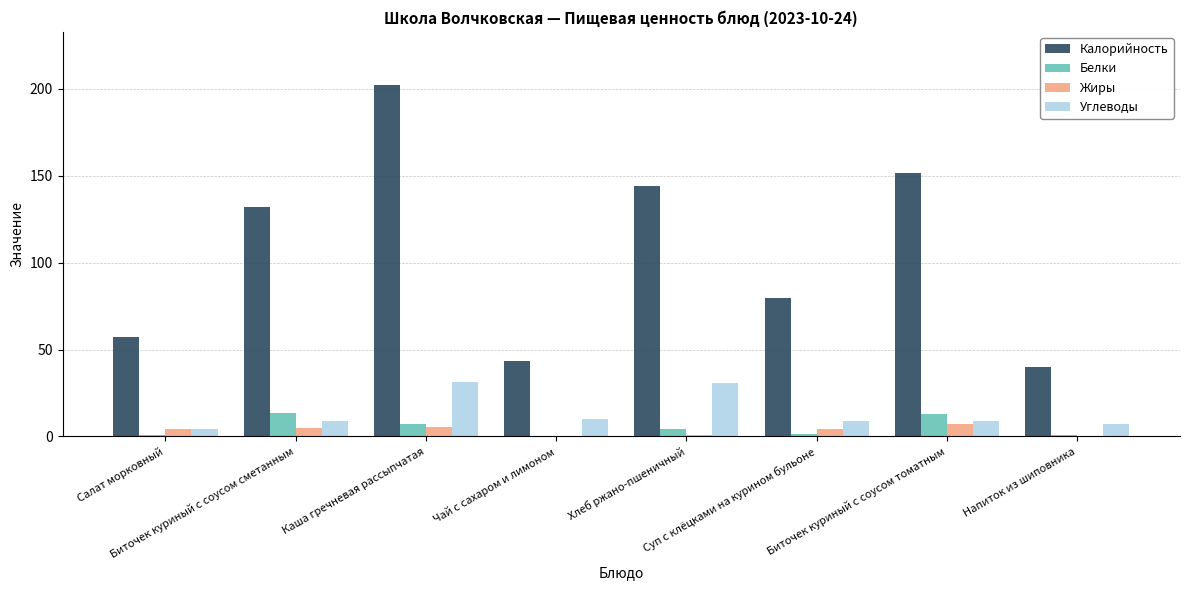

What is the sum of all Жиры values?

26.2